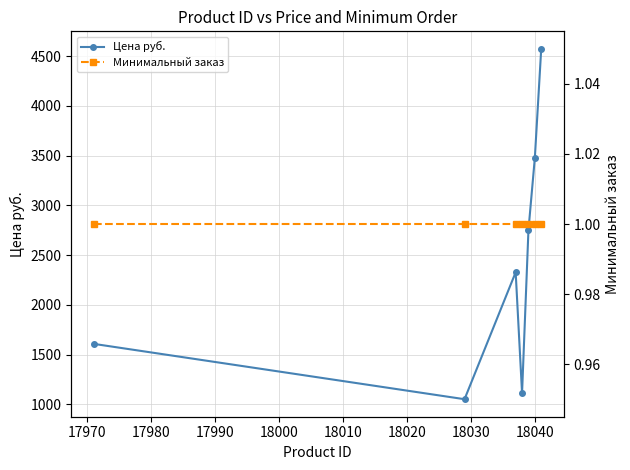

Which series has the largest range (max minus min)?

Цена руб.